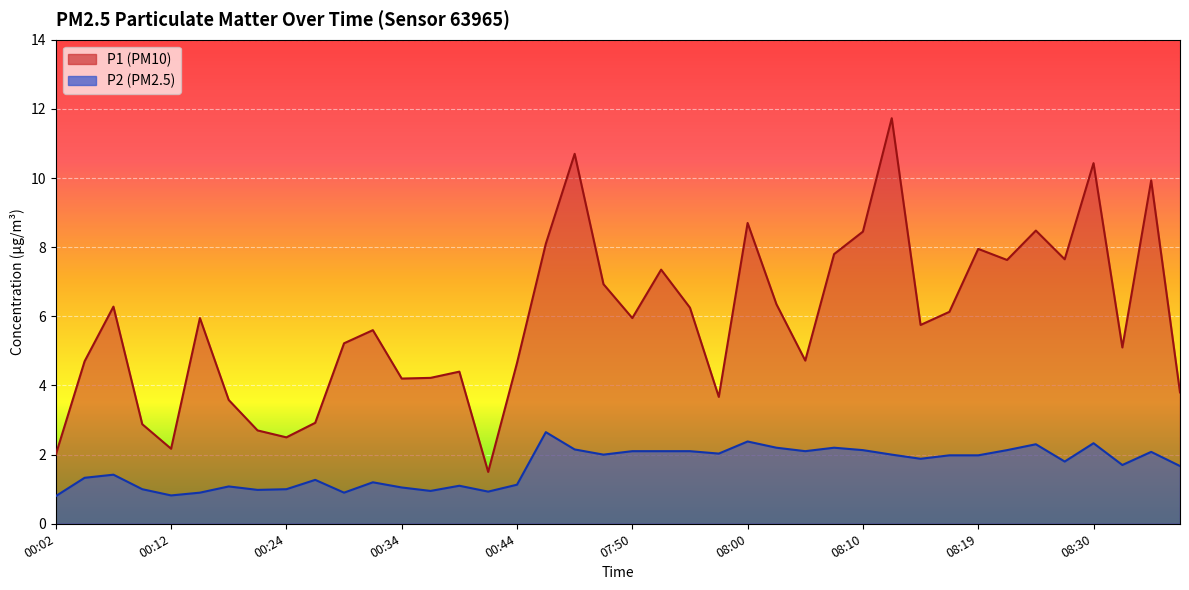

What are all the series names shown in the legend?

P1, P2